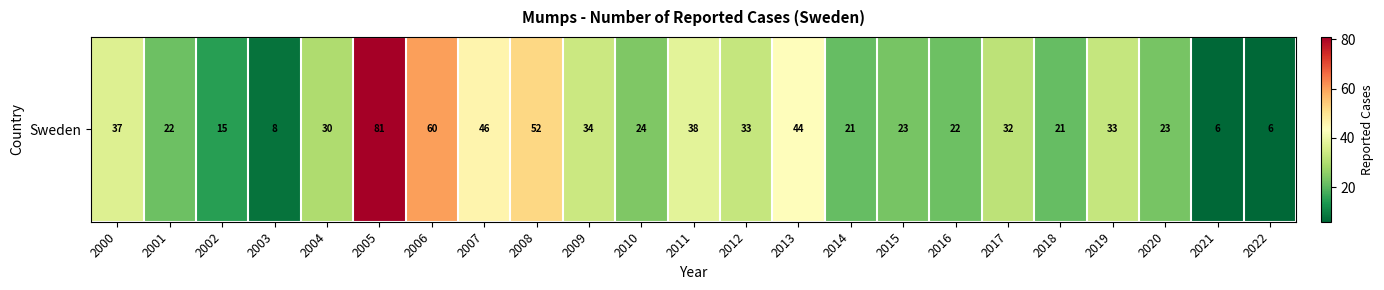

Is it true that the value at 2008 is 19?

False